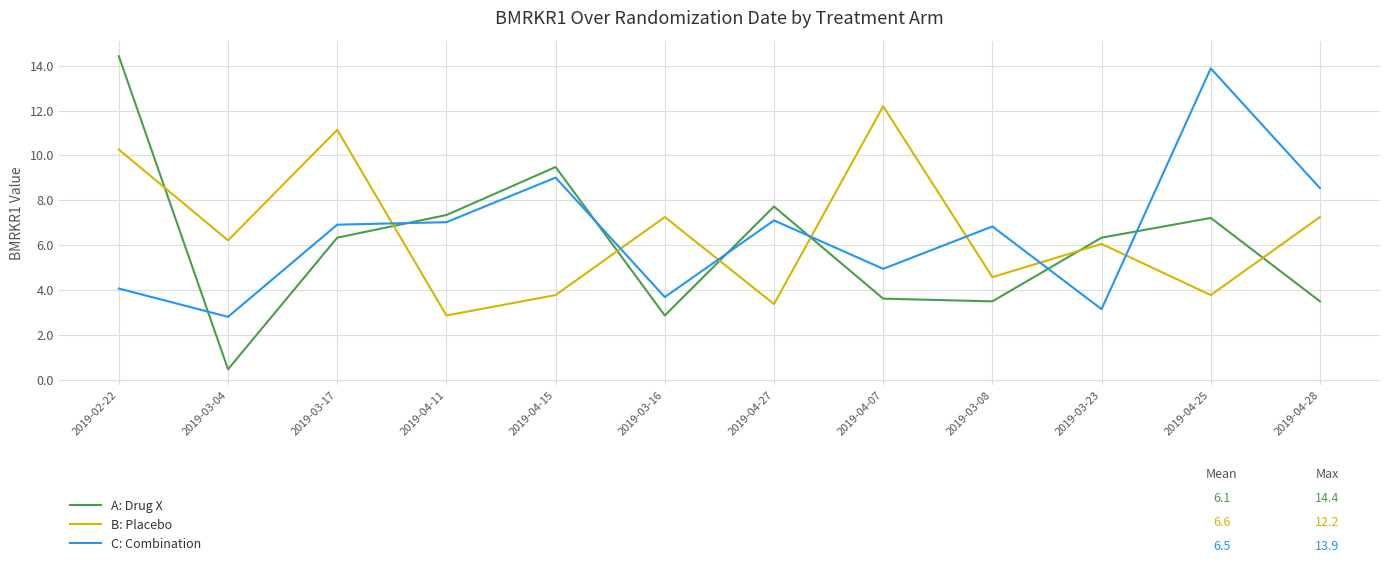

The value of B: Placebo at 2019-03-04 is 2.0. True or false?

False